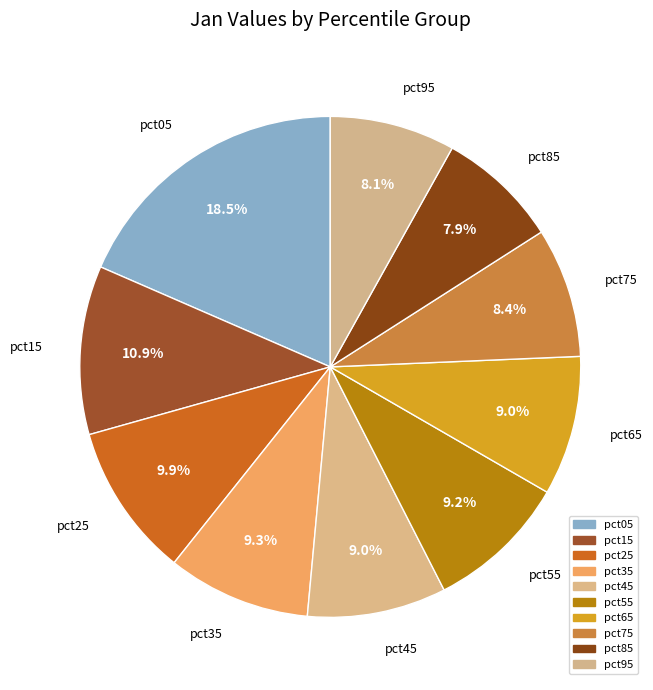

Does pct55 represent more than half of the total?

No